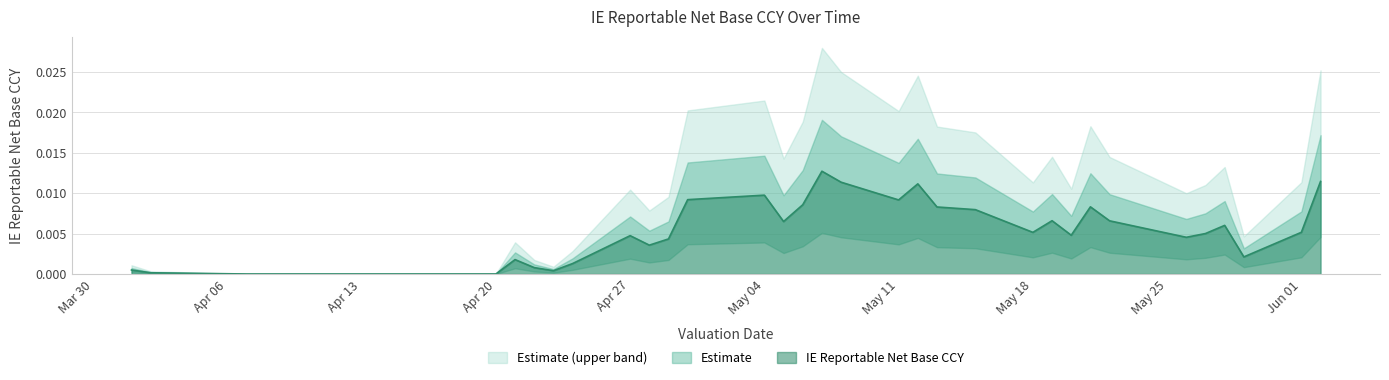

Rank the categories by value from lowest to highest.

2015-04-07, 2015-04-08, 2015-04-09, 2015-04-10, 2015-04-13, 2015-04-14, 2015-04-15, 2015-04-16, 2015-04-17, 2015-04-20, 2015-04-02, 2015-04-23, 2015-04-01, 2015-04-22, 2015-04-24, 2015-04-21, 2015-05-29, 2015-04-28, 2015-04-29, 2015-05-26, 2015-04-27, 2015-05-20, 2015-05-27, 2015-05-18, 2015-06-01, 2015-05-28, 2015-05-05, 2015-05-22, 2015-05-19, 2015-05-15, 2015-05-13, 2015-05-21, 2015-05-06, 2015-05-11, 2015-04-30, 2015-05-04, 2015-05-12, 2015-05-08, 2015-06-02, 2015-05-07